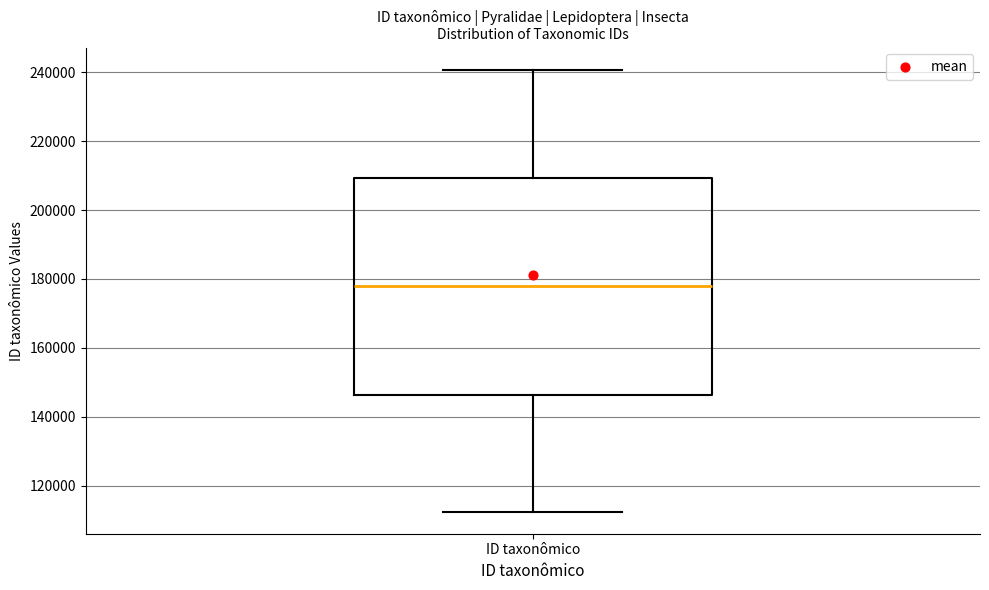

Read this box plot against the y-axis: the position of the median line, the range covered by the box, and the ends of both whiskers. The values are not printed on the chart, so give them approximately, as read against the axis.

median 178000, box 146000 to 210000, whiskers 112000 to 240000